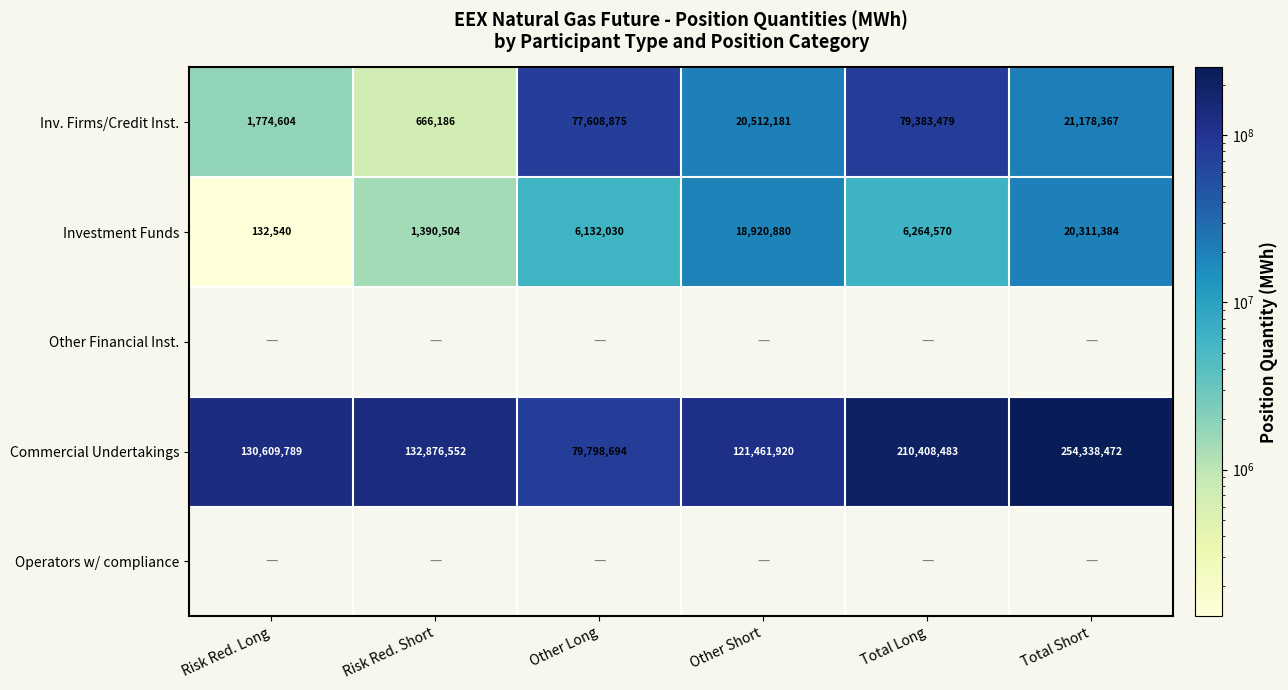

What is the difference between the maximum and minimum values in the Commercial Undertakings series?

174539778